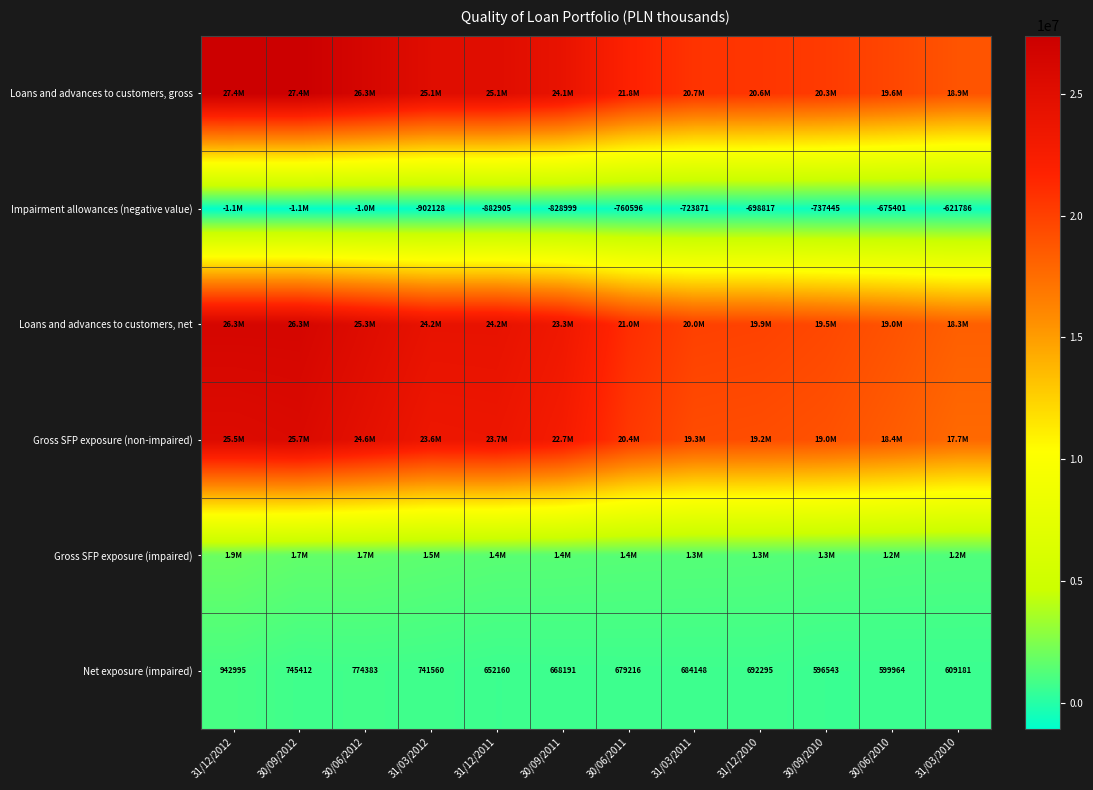

What is the difference between the highest and lowest values at 31/03/2012?

26013535